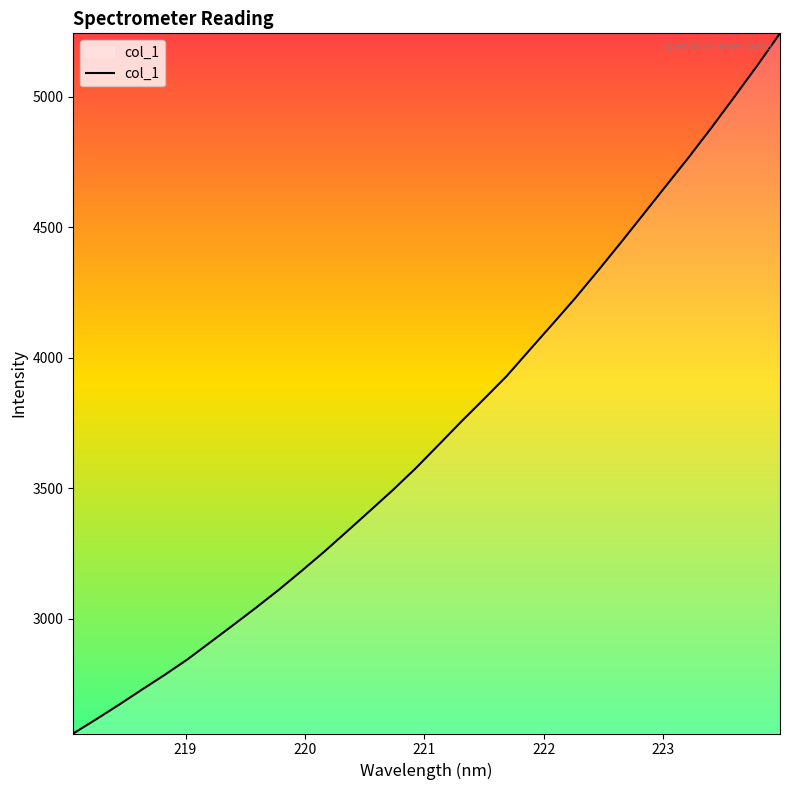

What is the sum of all values?

119069.7